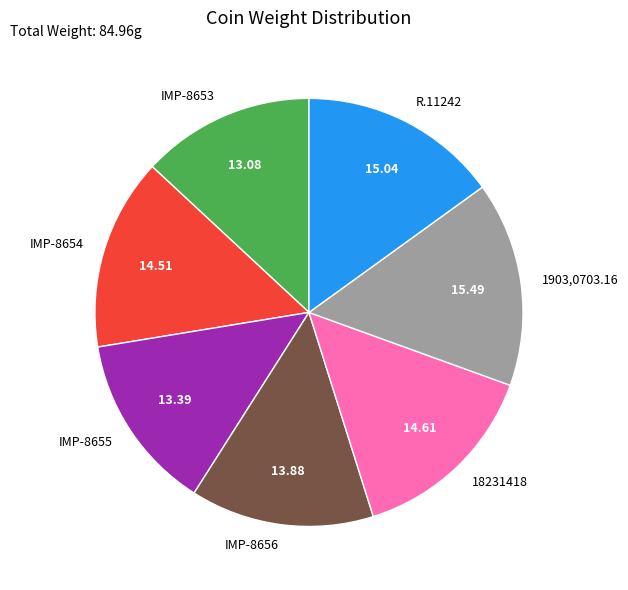

Combined, do IMP-8654 and IMP-8653 account for over 50%?

No